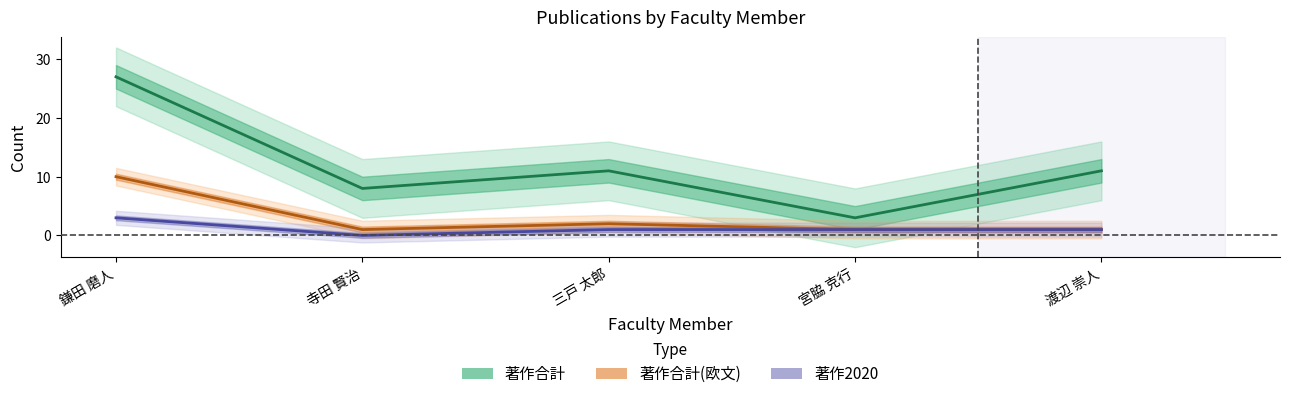

Rank the series by their average value, from lowest to highest.

著作2020, 著作合計(欧文), 著作合計